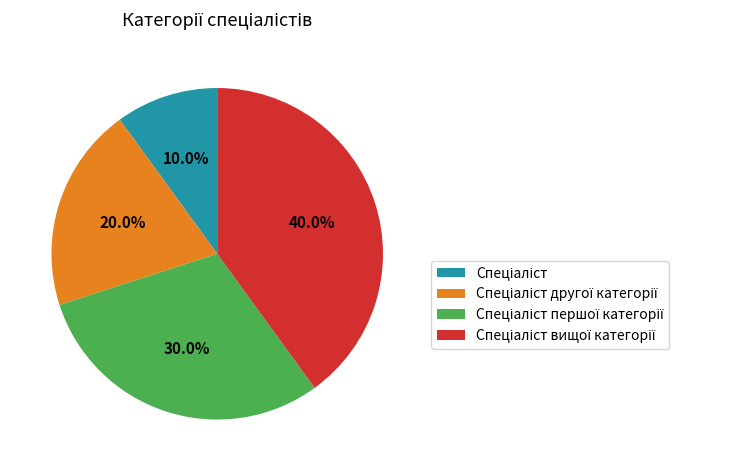

How many segments does this pie chart have?

4